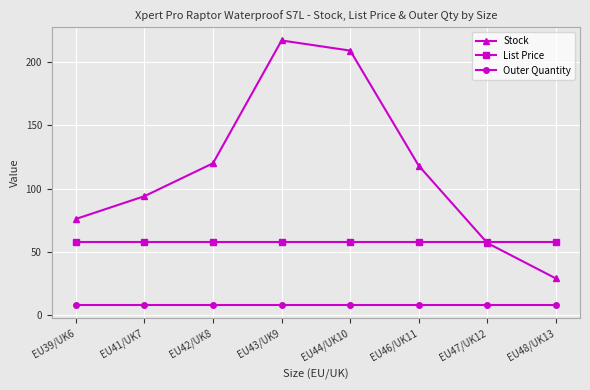

At which category is the sum across all series the highest?

EU43/UK9